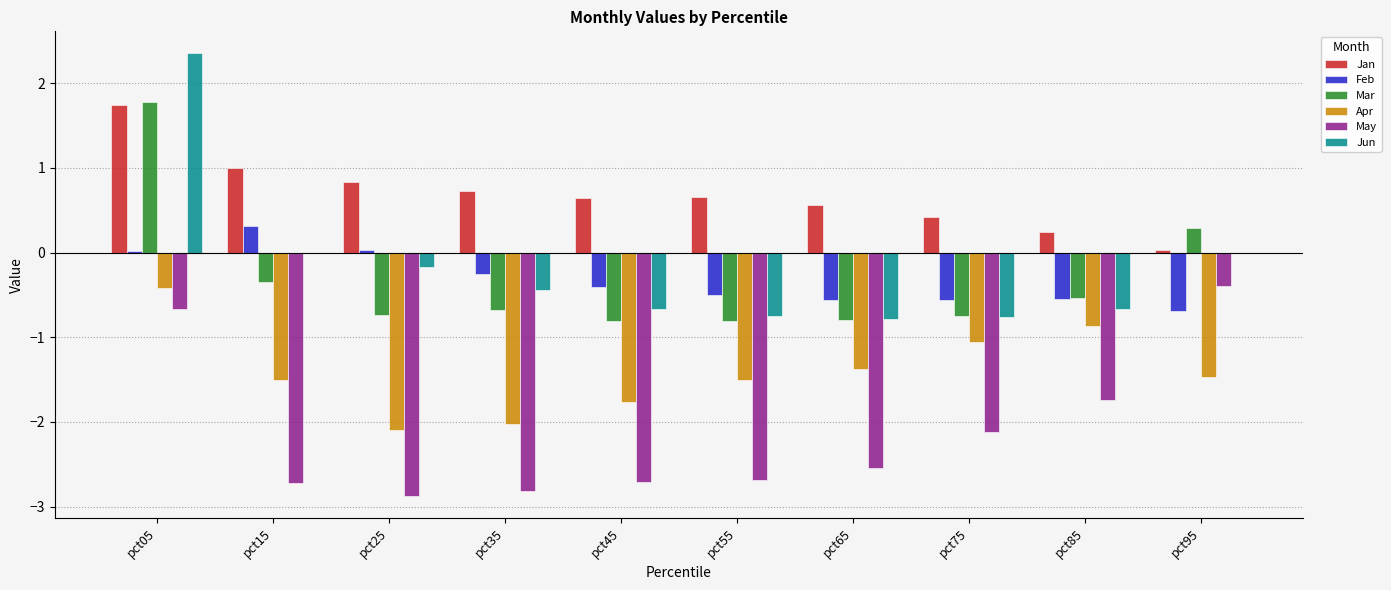

What are all the series names shown in the legend?

Jan, Feb, Mar, Apr, May, Jun